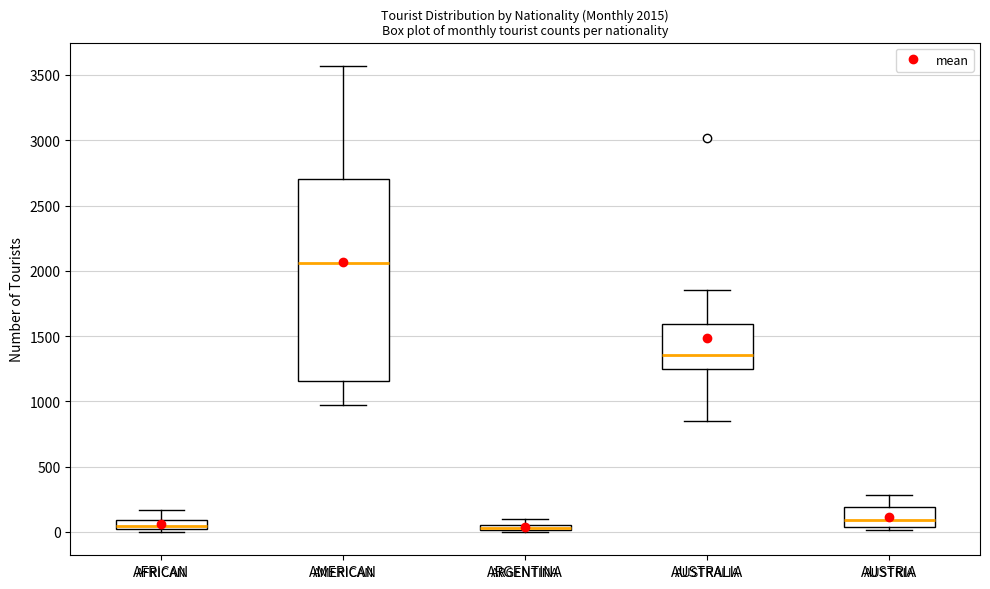

Which box is the tallest, from its lower edge to its upper edge?

AMERICAN